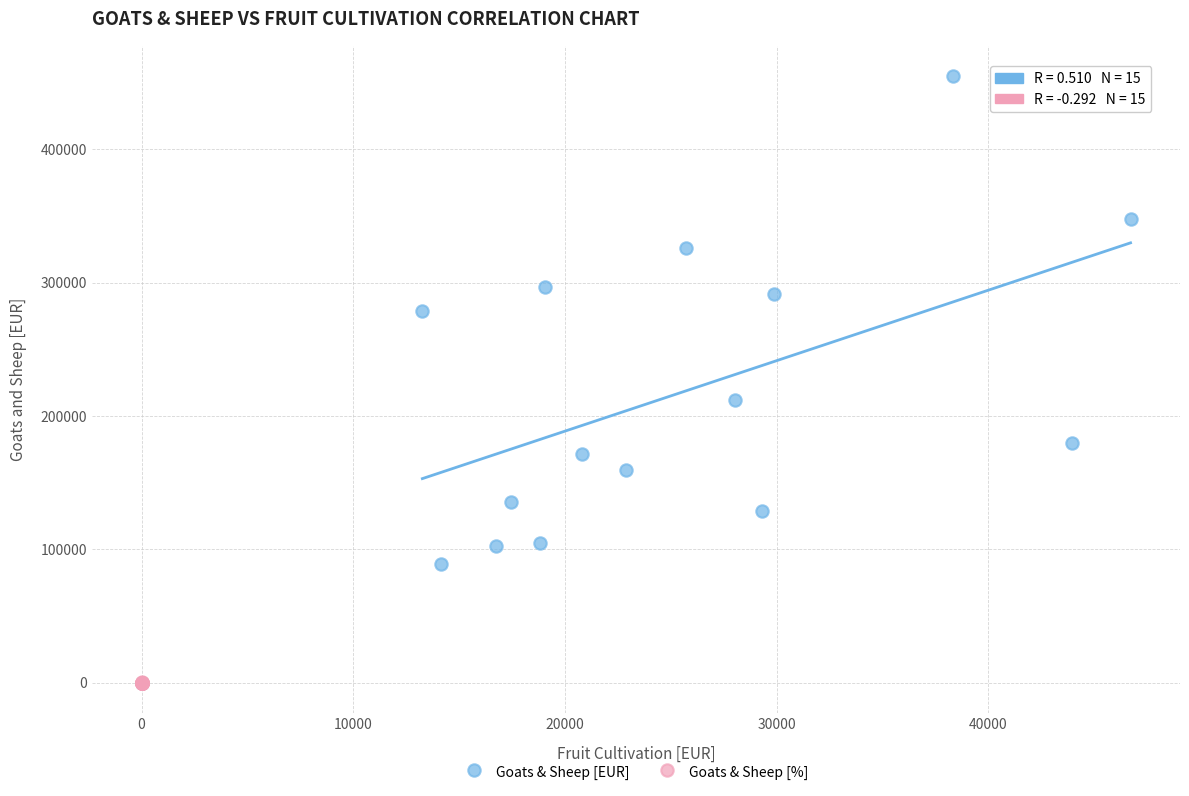

Which series reaches the maximum Y coordinate?

Goats & Sheep [EUR]